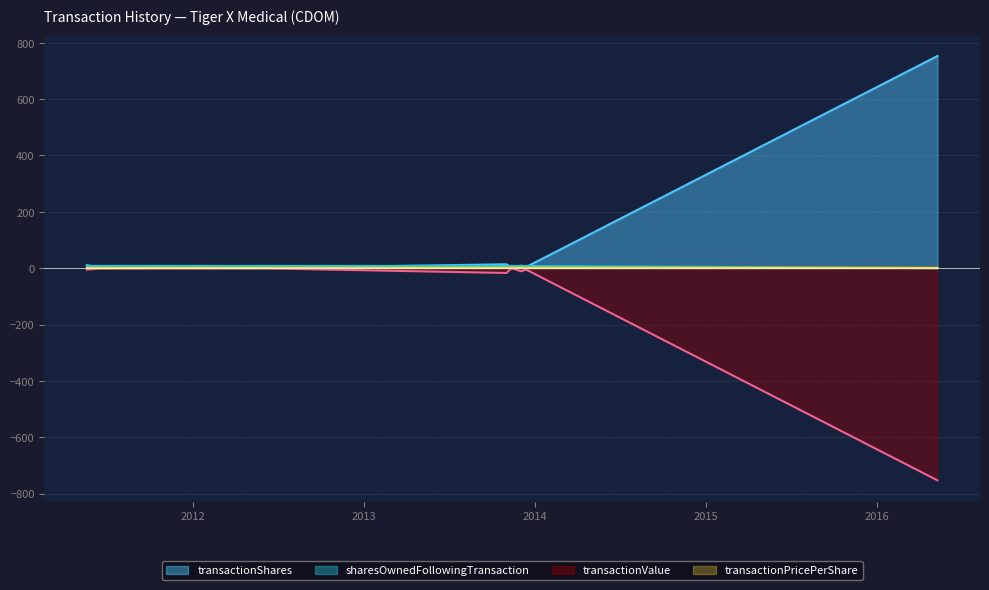

What is the label of the 1st point from the right?

2016-05-10